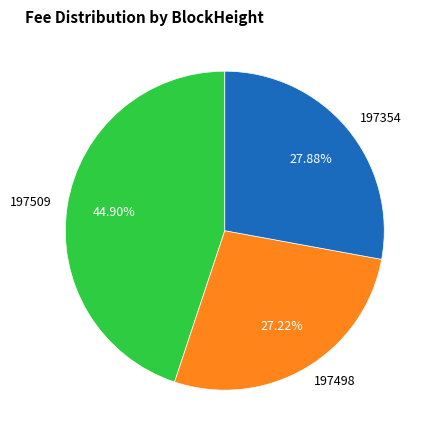

What is the total percentage of 197354 and 197509?

72.8%